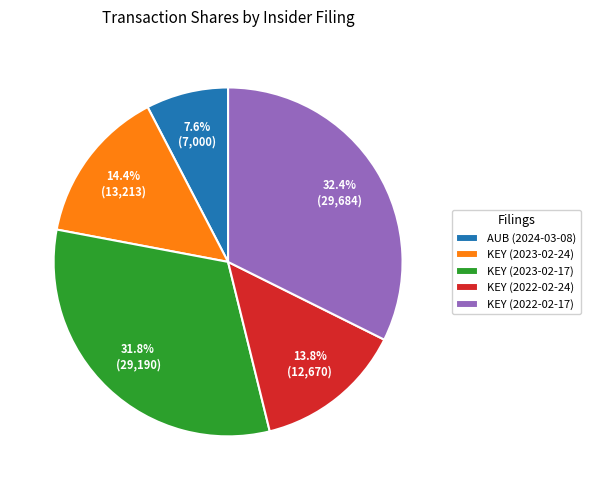

How many segments does this pie chart have?

5